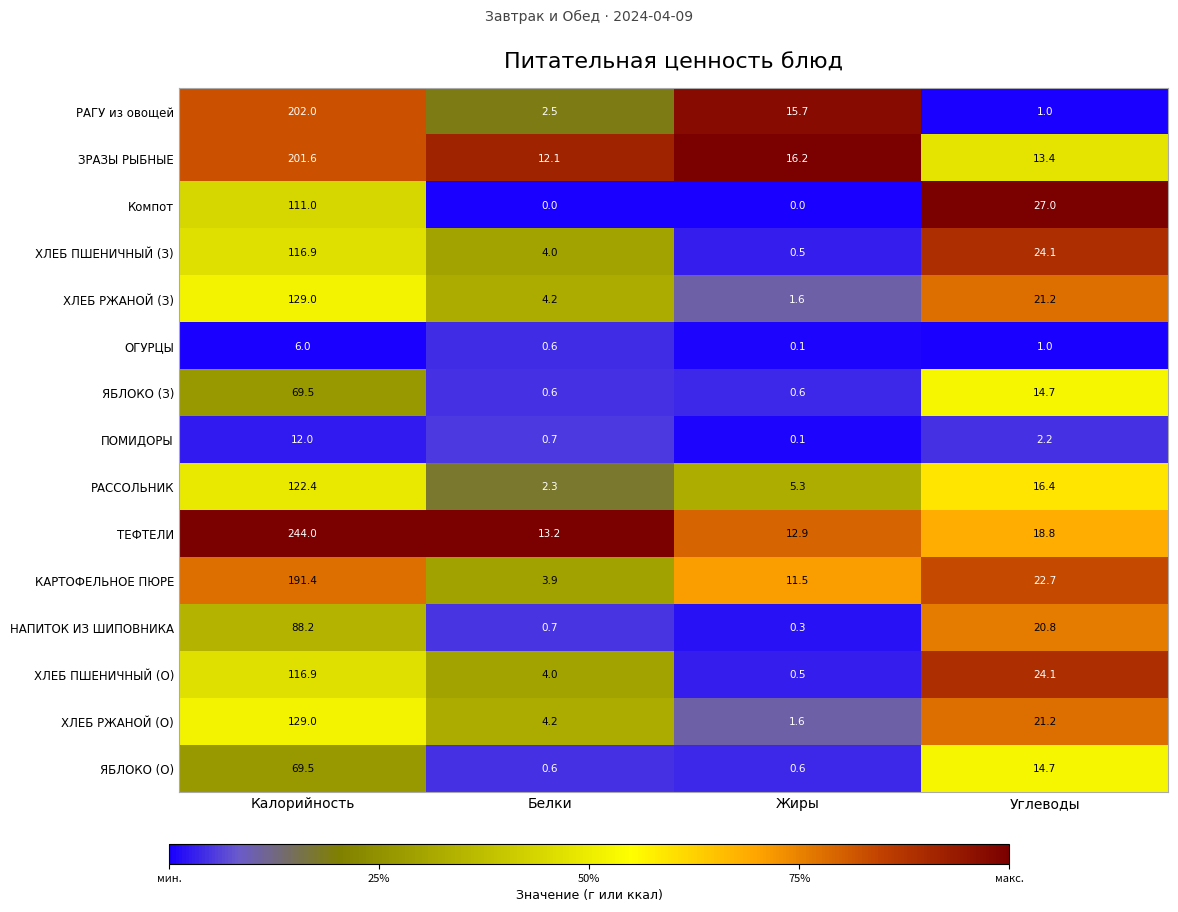

What is the difference between the ТЕФТЕЛИ values at Калорийность and Белки?

230.8